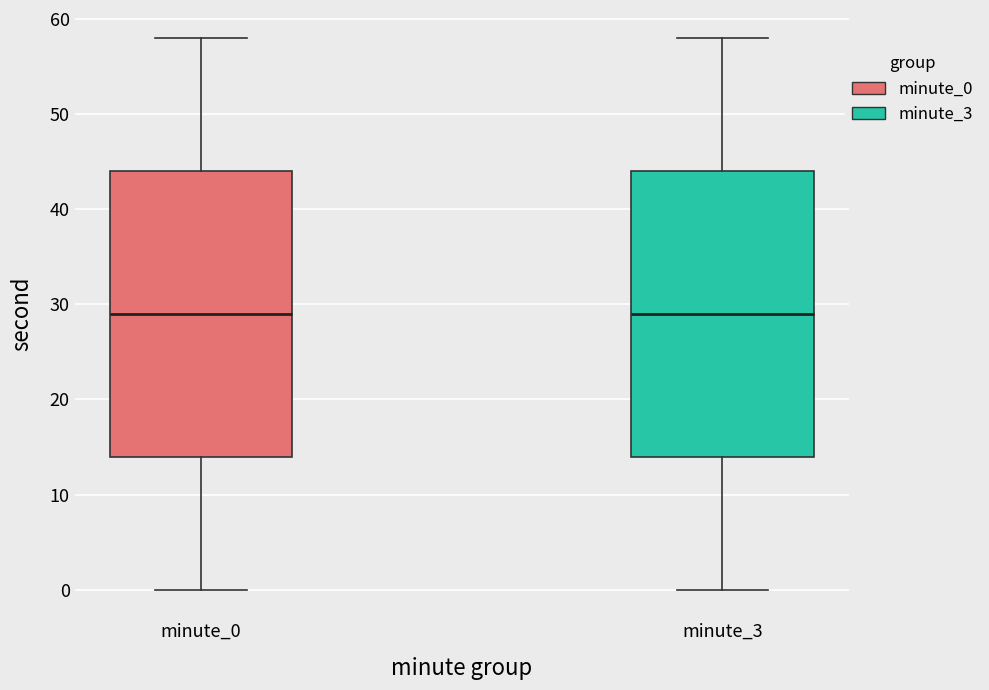

Reading left to right, read every box against the y-axis: the position of its median line, the range the box covers, and the ends of its whiskers. The values are not printed on the chart, so give them approximately, as read against the axis.

minute_0: median 29, box 14 to 44, whiskers 0 to 58
minute_3: median 29, box 14 to 44, whiskers 0 to 58